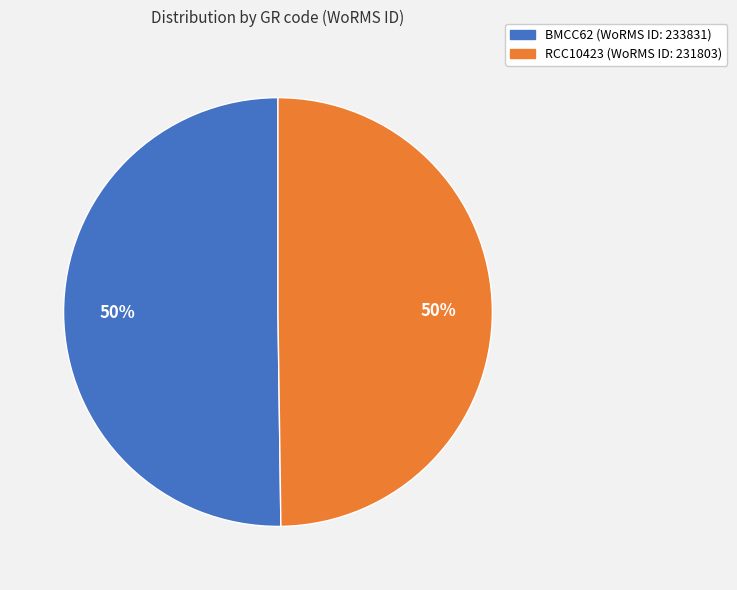

What is the ratio of the value at BMCC62 to the value at RCC10423?

1.0